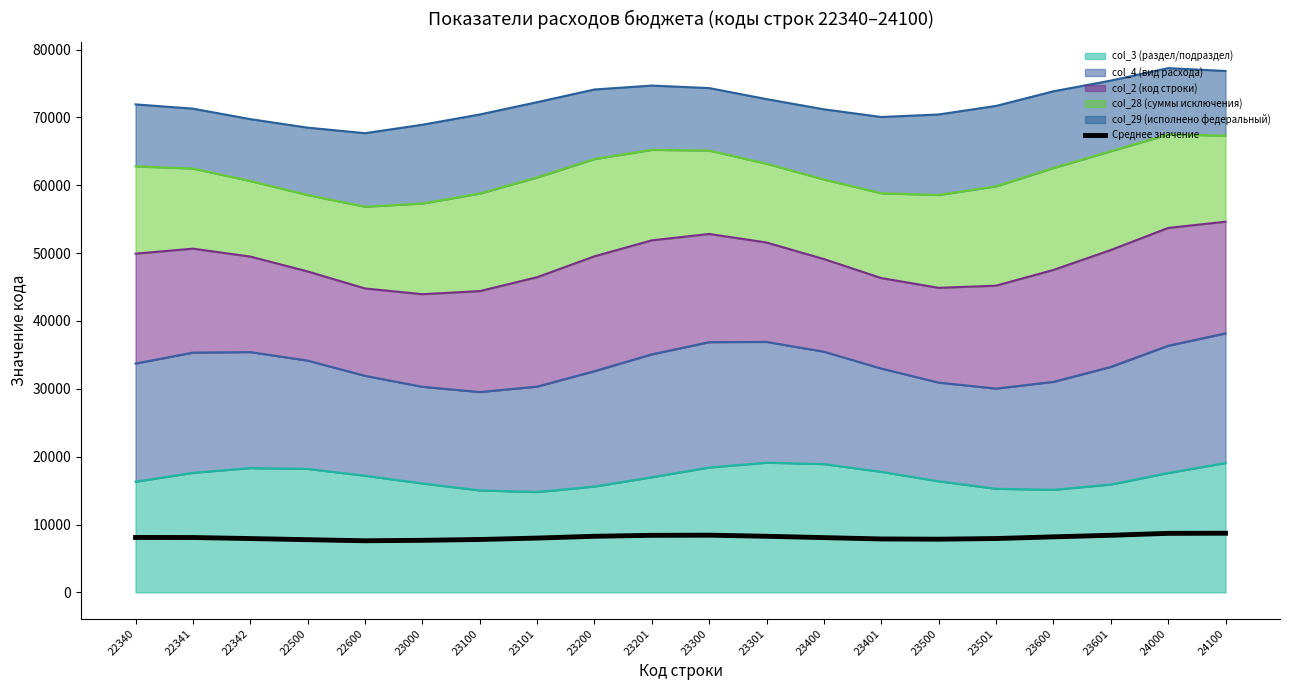

What is the value of the 15th point from the left?

7845.4